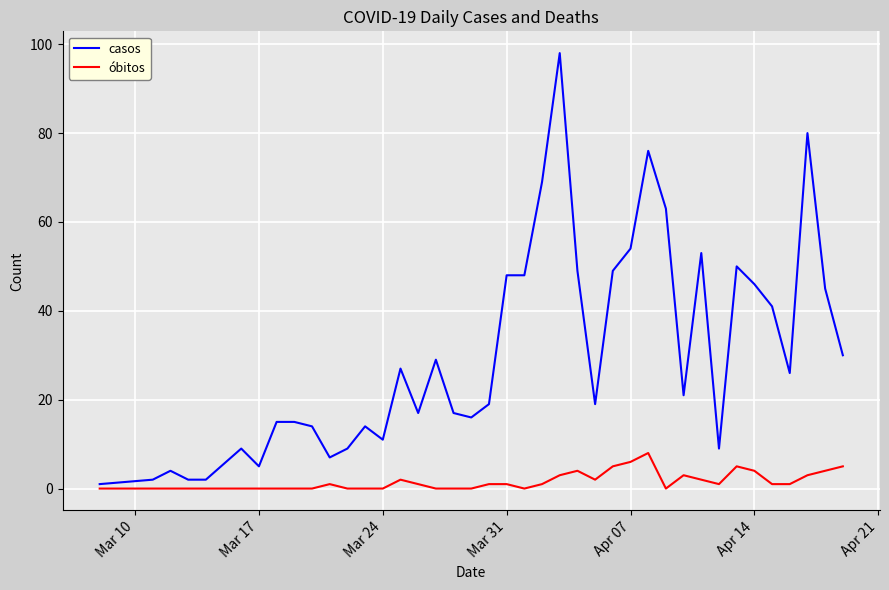

What is the maximum value for casos?

98